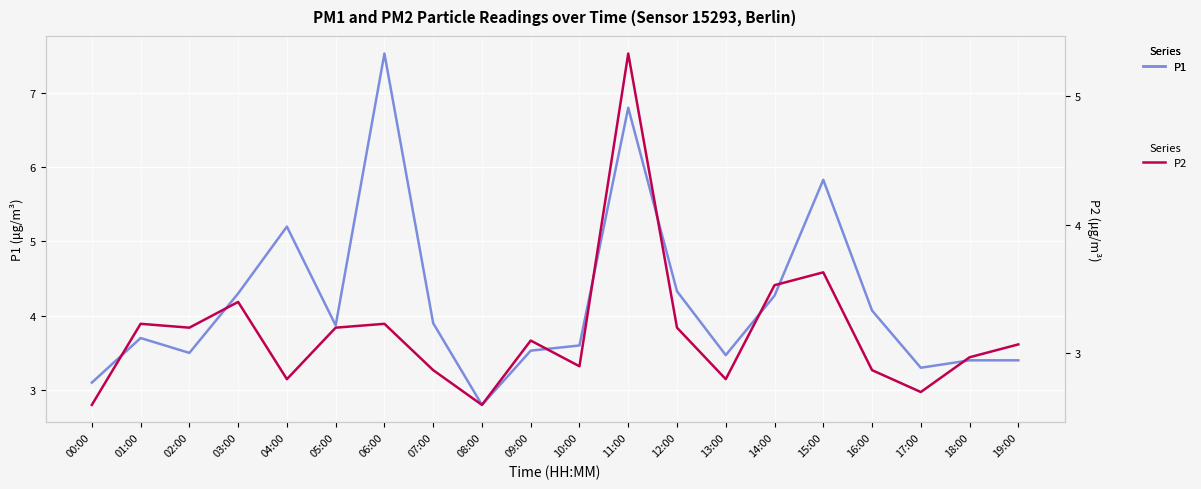

Does the chart display data point markers on the line(s)?

No